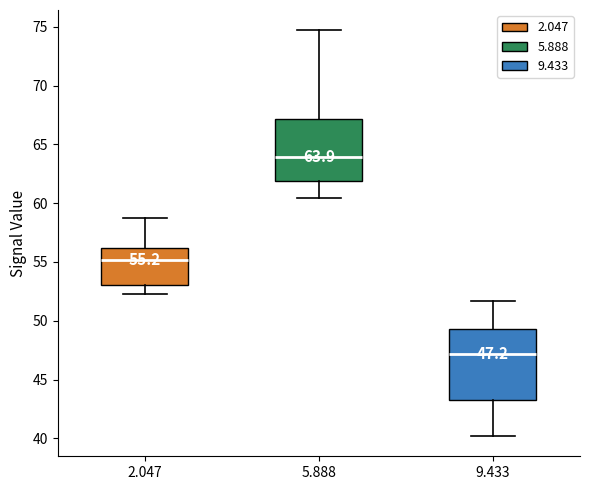

Comparing the boxes themselves (not the whiskers), which one is the tallest?

9.433